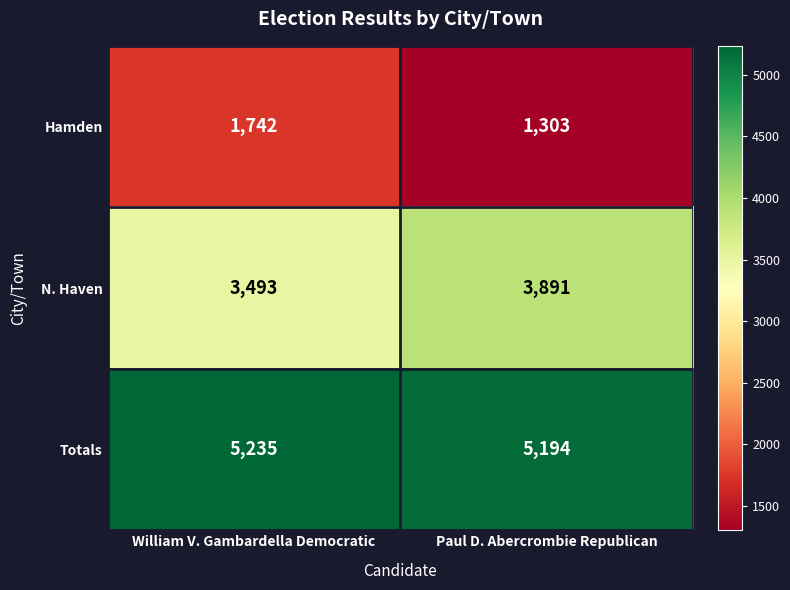

Which category has the lowest value across all series?

Paul D. Abercrombie Republican